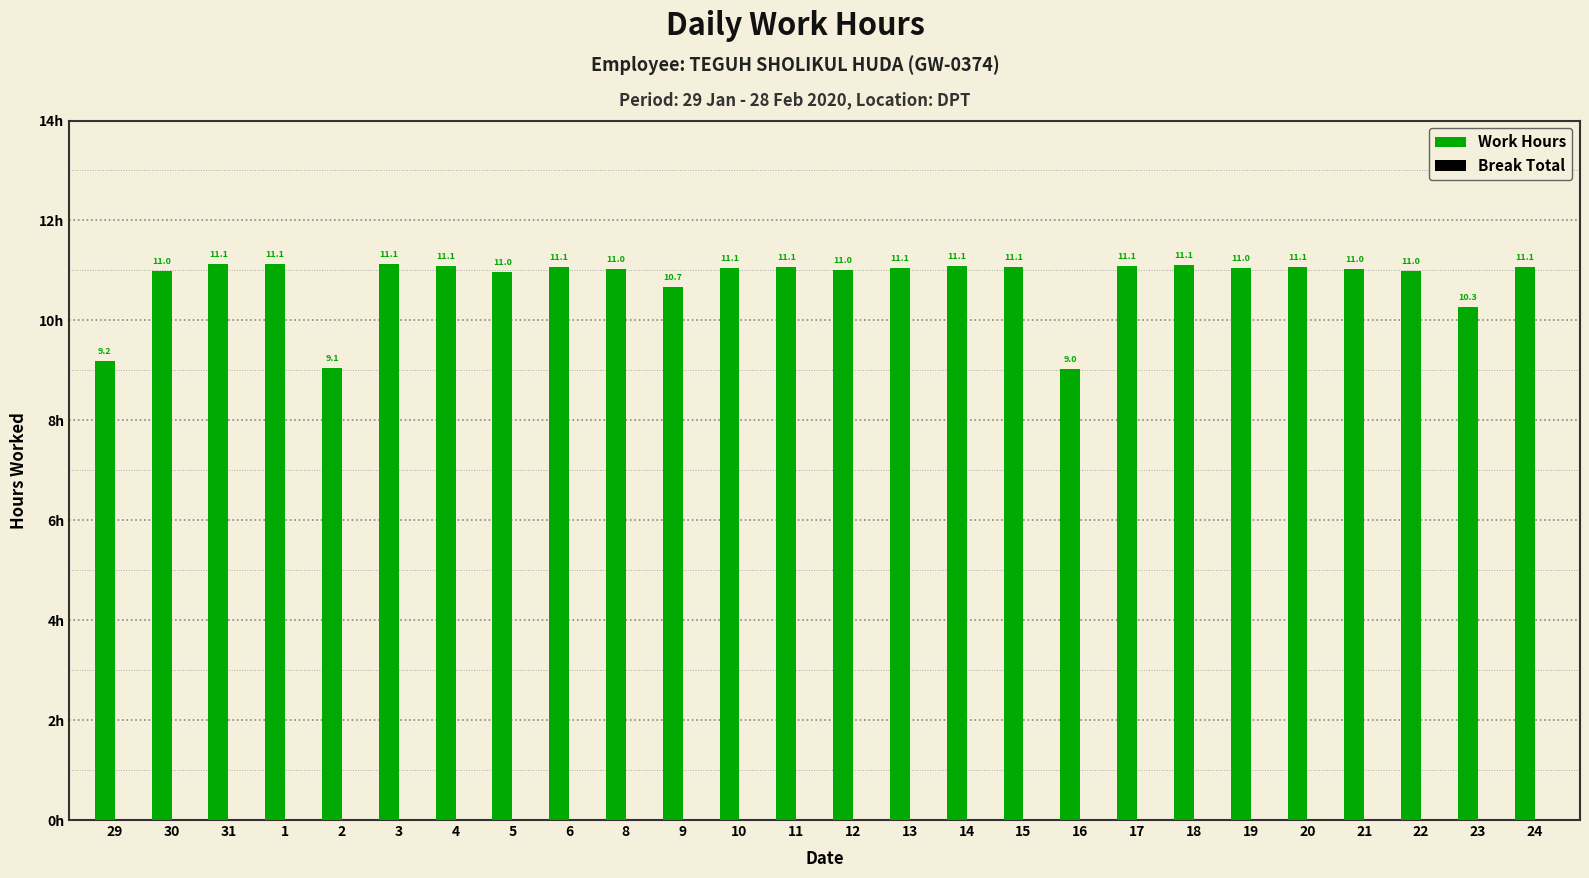

What position from the left is 20?

22